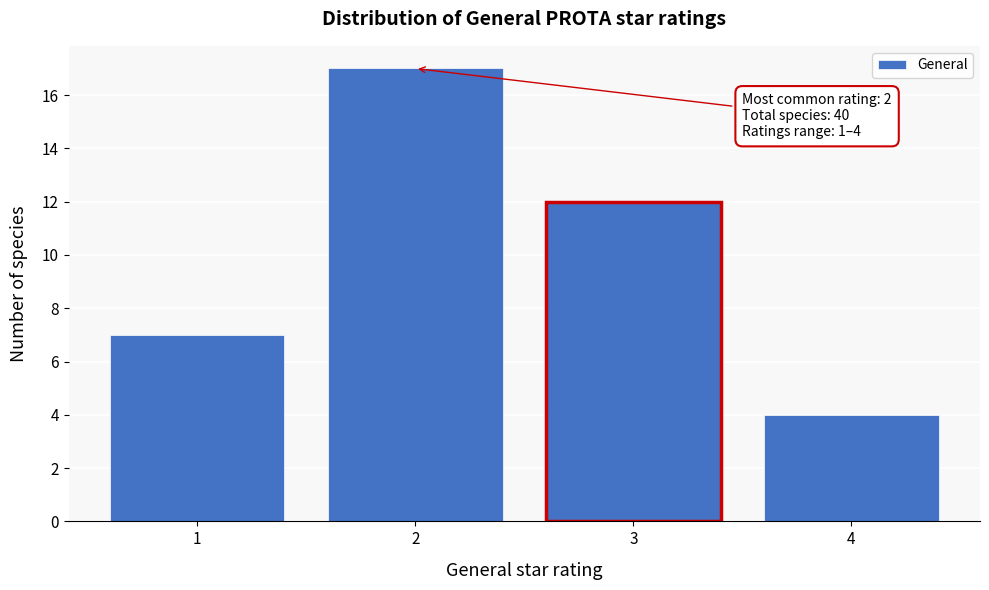

Reading left to right, what are all the values shown in this chart?

1=7	2=17	3=12	4=4